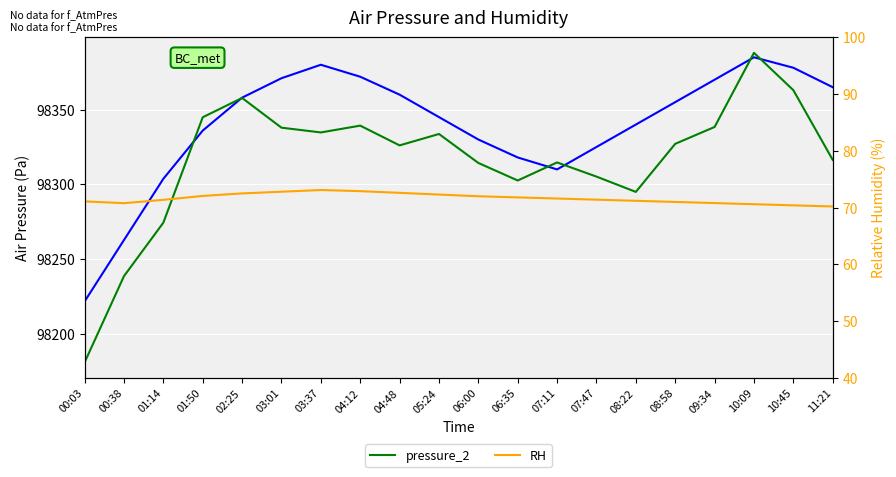

Where is the first local minimum for RH?

00:38